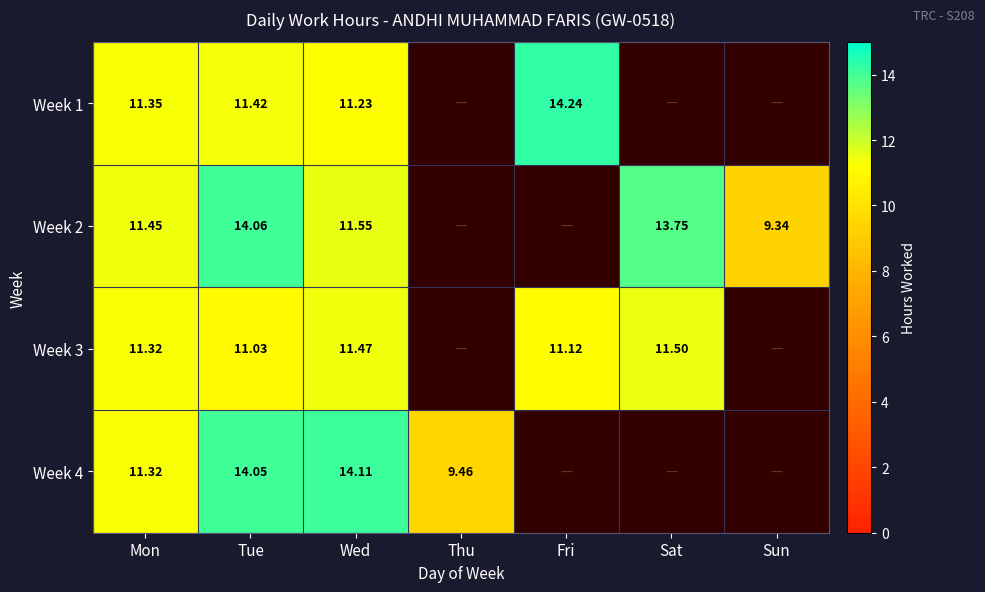

What is the maximum value shown in the chart?

14.2